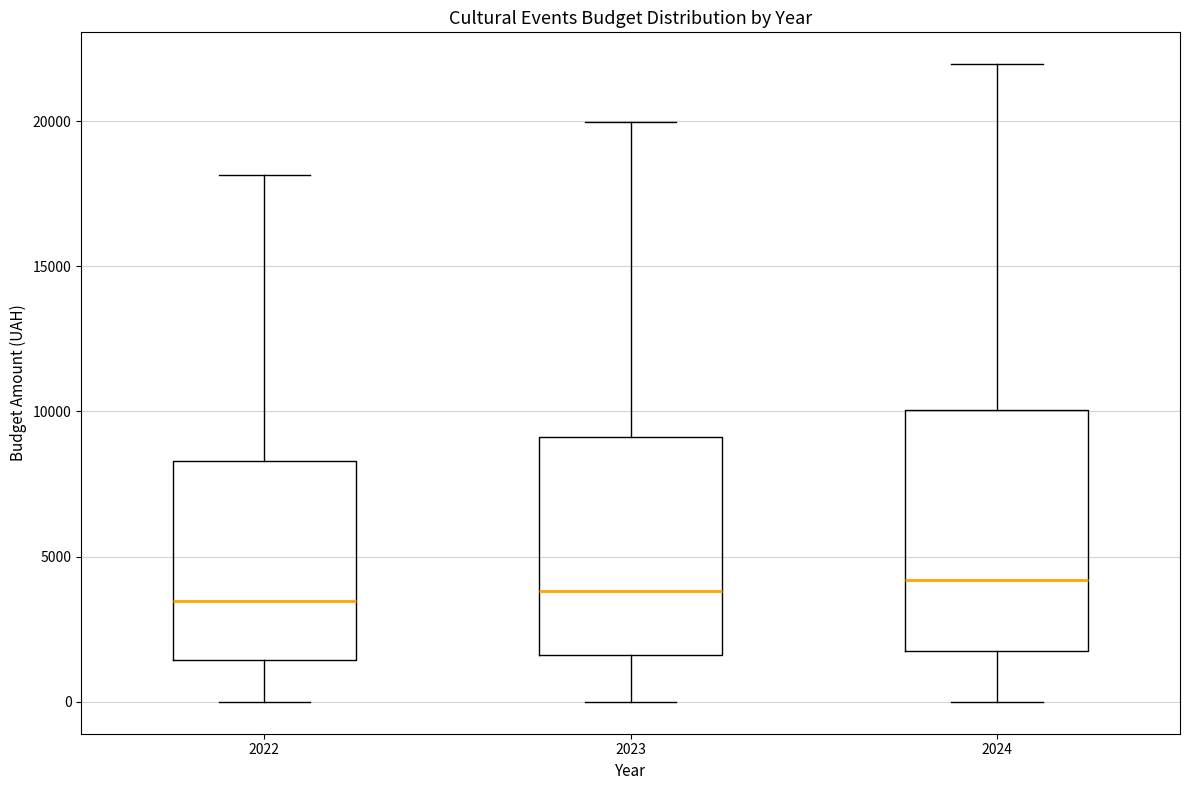

Reading left to right, transcribe this box plot: for each box, give where its median line is, the range the box spans, and where its two whiskers end, as read against the y-axis. The values are not printed on the chart, so give them approximately, as read against the axis.

2022: median 3500, box 1500 to 8500, whiskers 0 to 18000
2023: median 4000, box 1500 to 9000, whiskers 0 to 20000
2024: median 4000, box 2000 to 10000, whiskers 0 to 22000